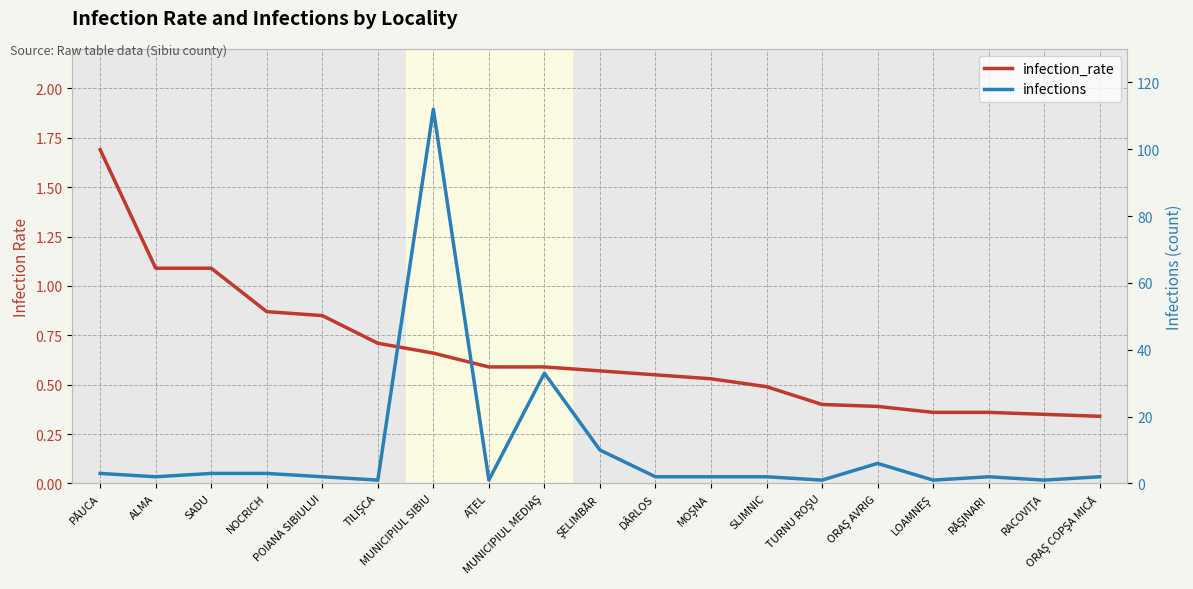

Which series has the widest spread of values?

infections